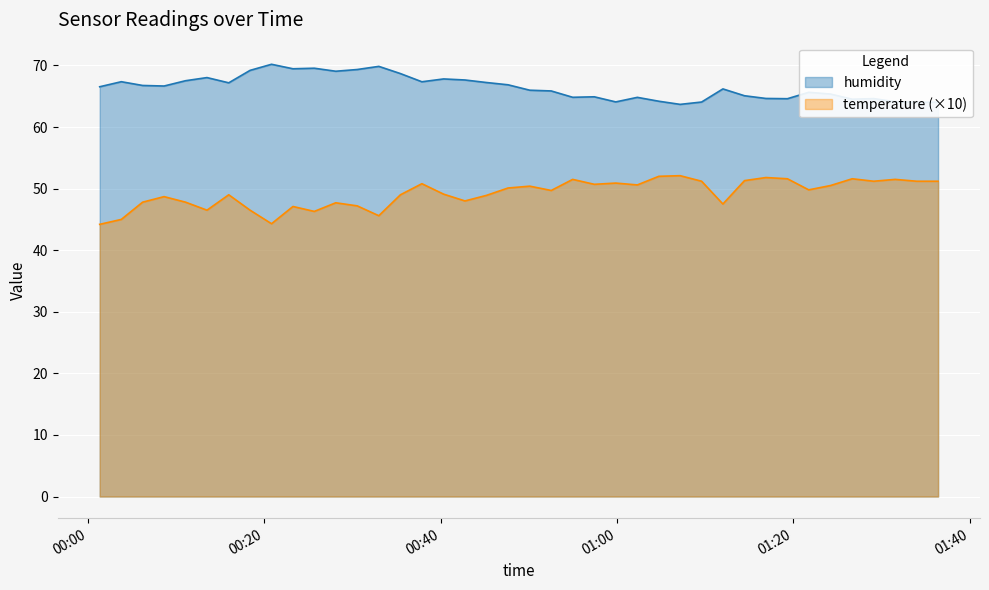

True or false: humidity and temperature cross at least once.

False